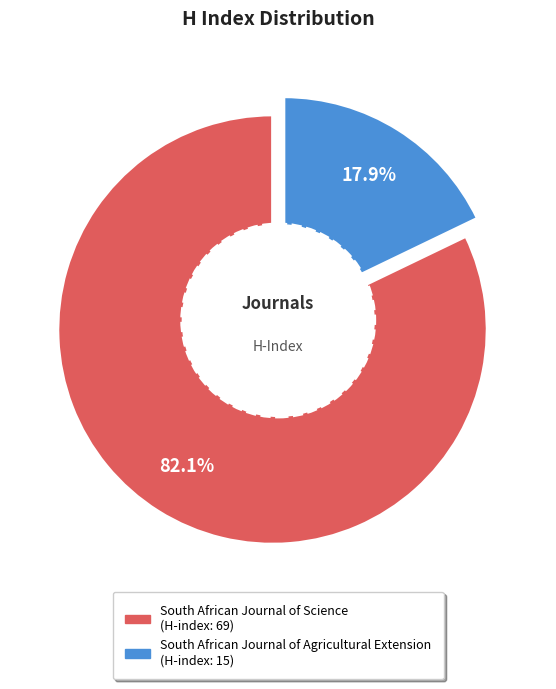

Approximately how many times larger is the value at South African Journal of Agricultural Extension compared to South African Journal of Science?

0.2